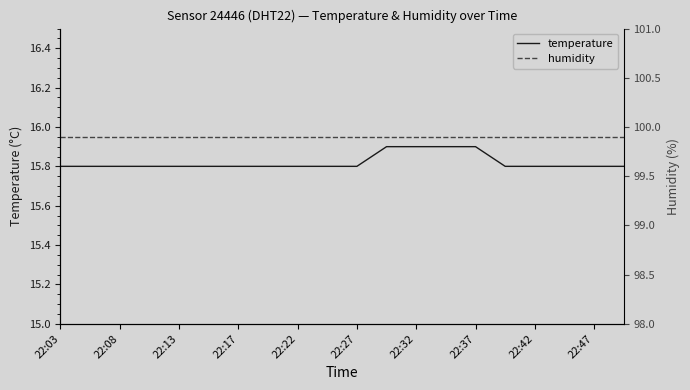

What is the maximum value shown in the chart?

99.9